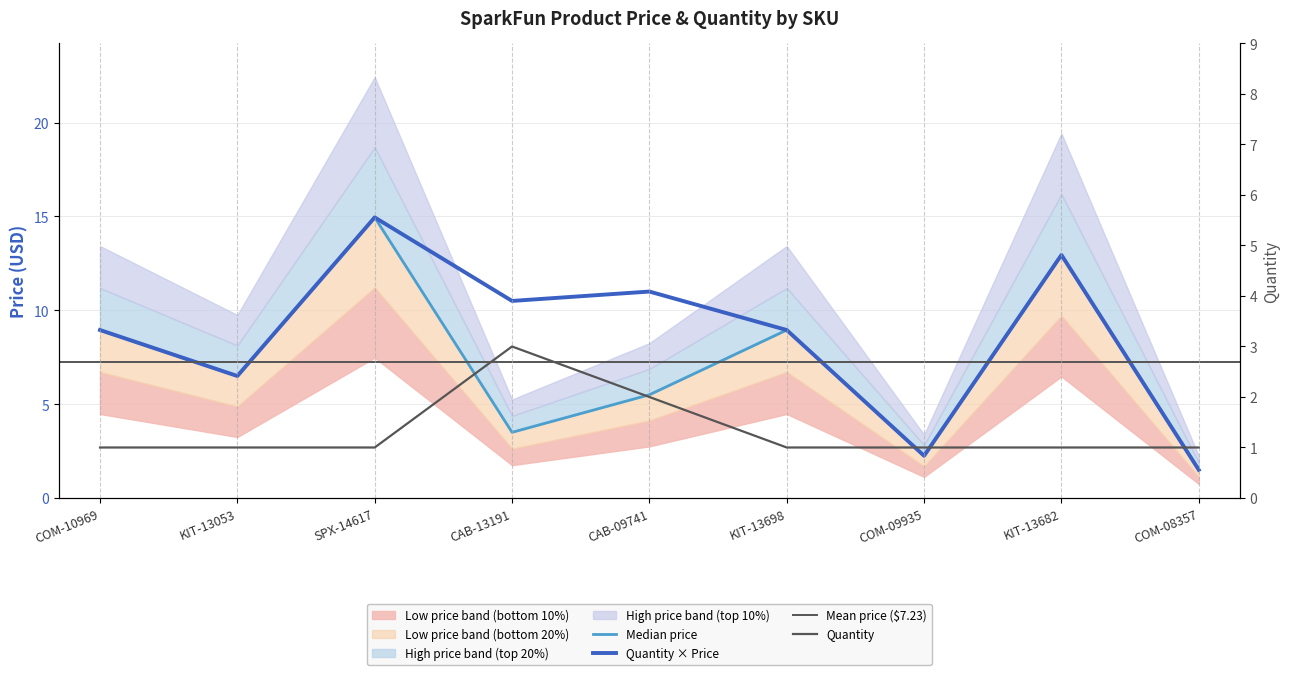

At which label does Price (USD) first exceed 6?

COM-10969